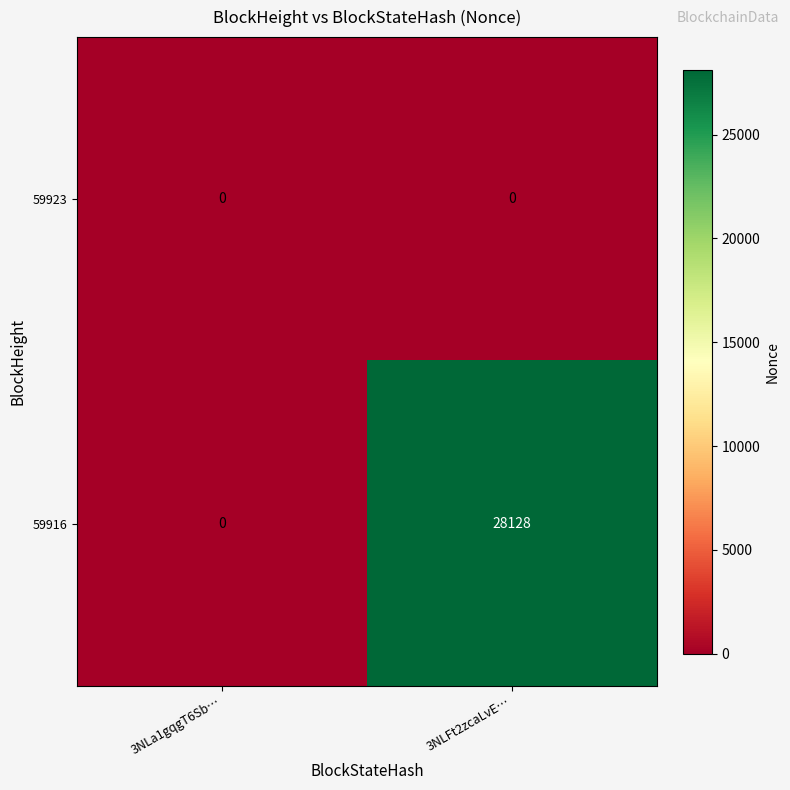

At which category is the sum across all series the highest?

3NLFt2zcaLvE…